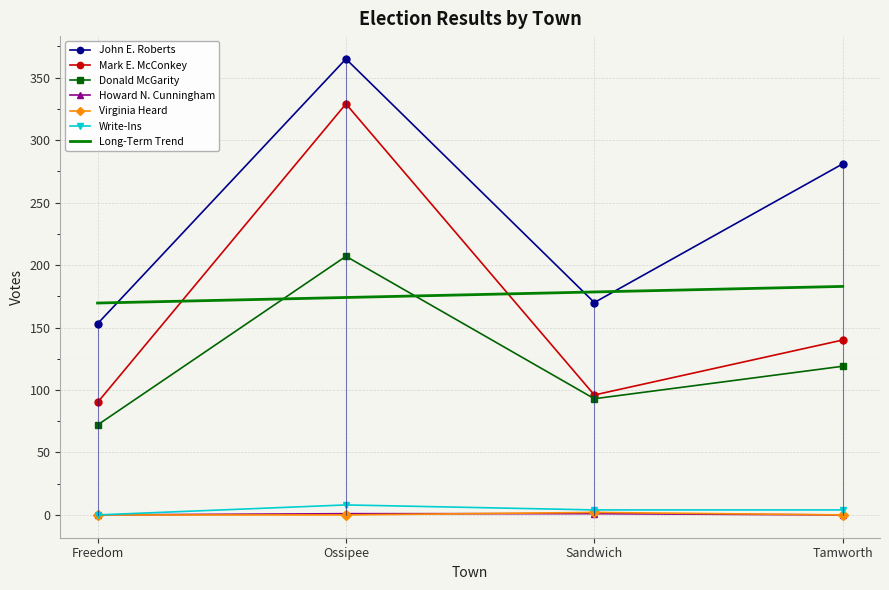

Reading left to right, list all the values displayed in this chart.

John E. Roberts: Freedom=153	Ossipee=365	Sandwich=170	Tamworth=281
Mark E. McConkey: Freedom=90	Ossipee=329	Sandwich=96	Tamworth=140
Donald McGarity: Freedom=72	Ossipee=207	Sandwich=93	Tamworth=119
Howard N. Cunningham: Freedom=0	Ossipee=1	Sandwich=1	Tamworth=0
Virginia Heard: Freedom=0	Ossipee=0	Sandwich=2	Tamworth=0
Write-Ins: Freedom=0	Ossipee=8	Sandwich=4	Tamworth=4